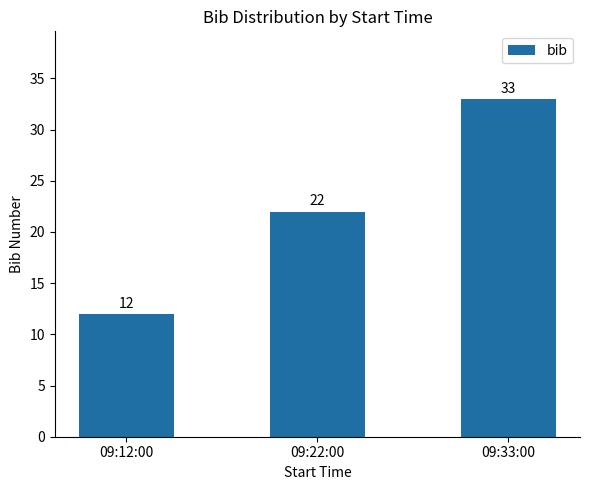

Rank the categories by value from highest to lowest.

09:33:00, 09:22:00, 09:12:00